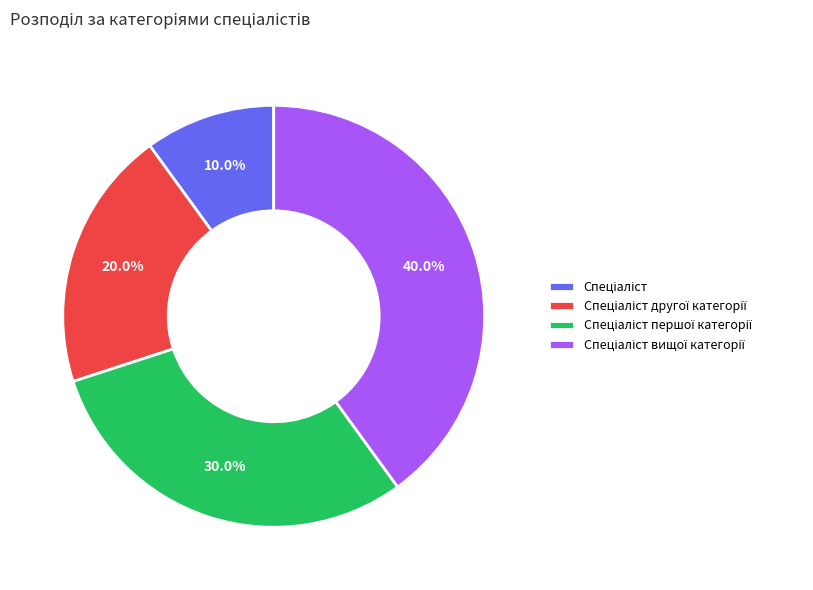

To the nearest percent, what is the difference between the largest and smallest slice percentages?

30%